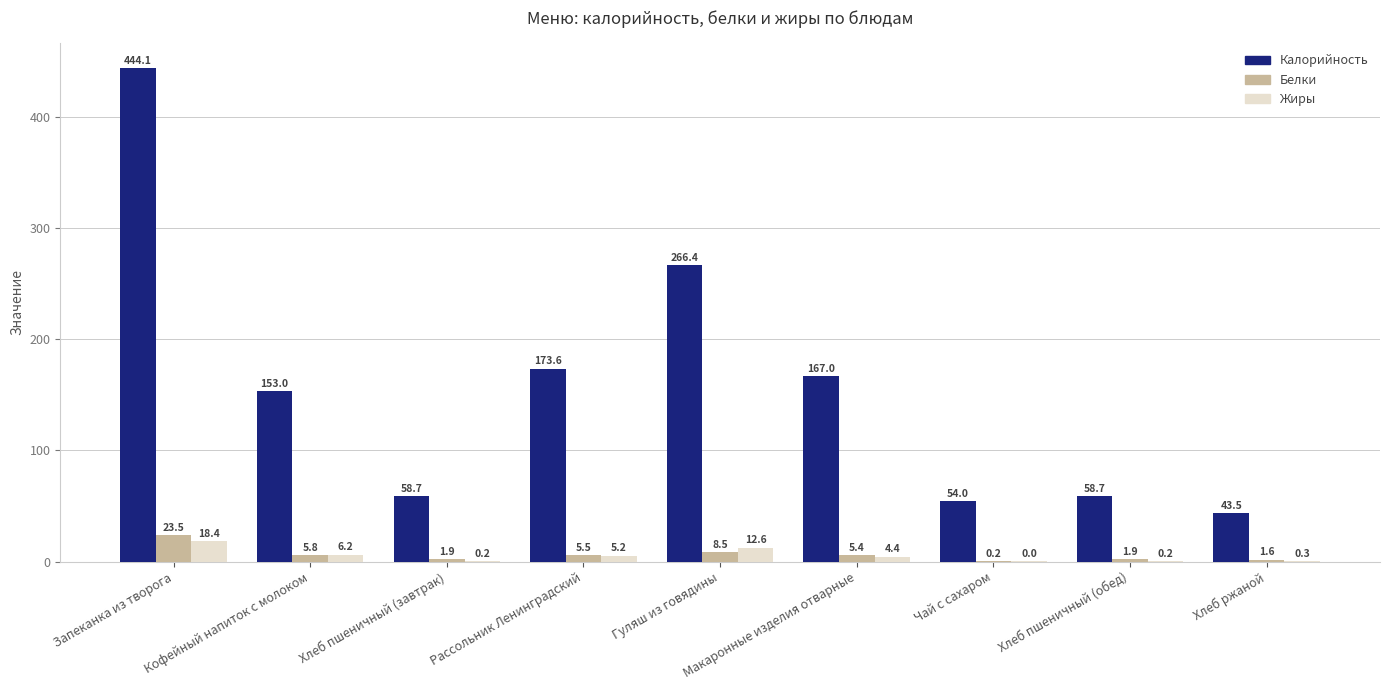

The Жиры series shows 5.2 at Рассольник Ленинградский. True or false?

True